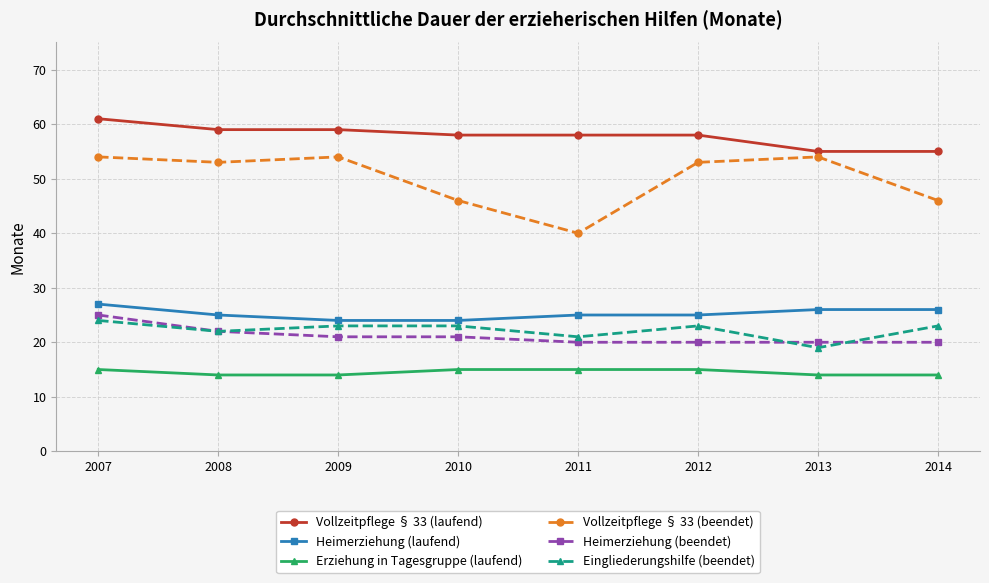

Rank the series at 2007 from highest to lowest value.

Vollzeitpflege § 33 (laufend), Vollzeitpflege § 33 (beendet), Heimerziehung (laufend), Heimerziehung (beendet), Eingliederungshilfe (beendet), Erziehung in Tagesgruppe (laufend)